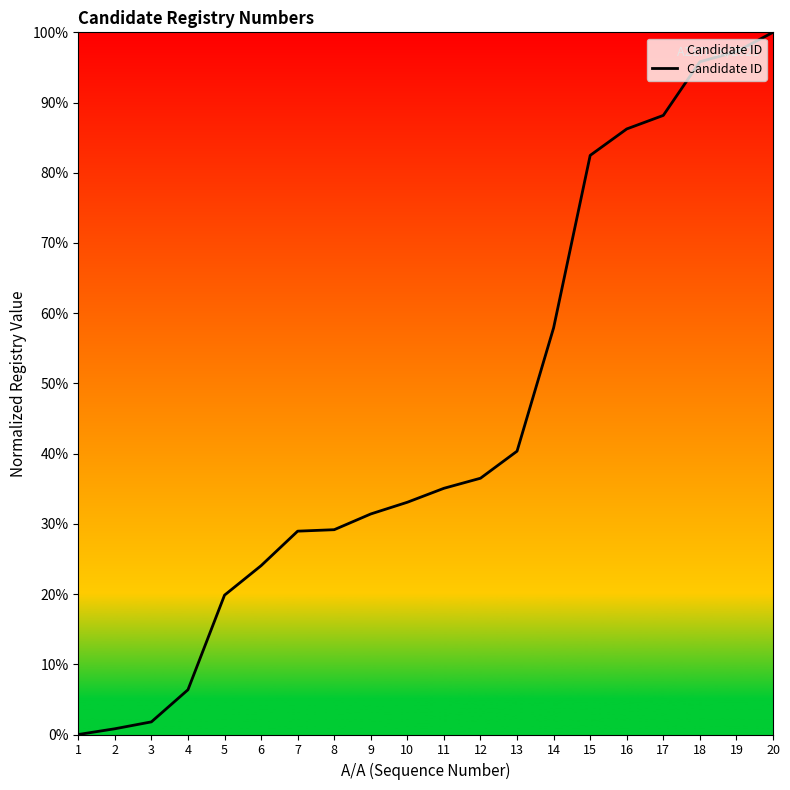

Which category has the lowest value across all series?

1